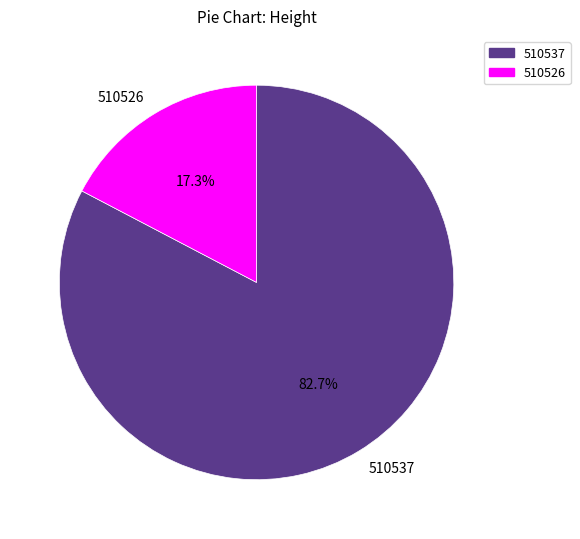

To the nearest percent, what is the combined percentage of 510526 and 510537?

100%